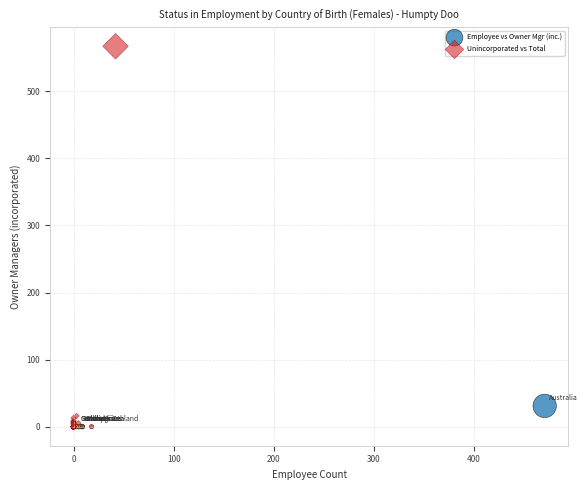

Which series has the widest spread of Y values?

Unincorporated vs Total